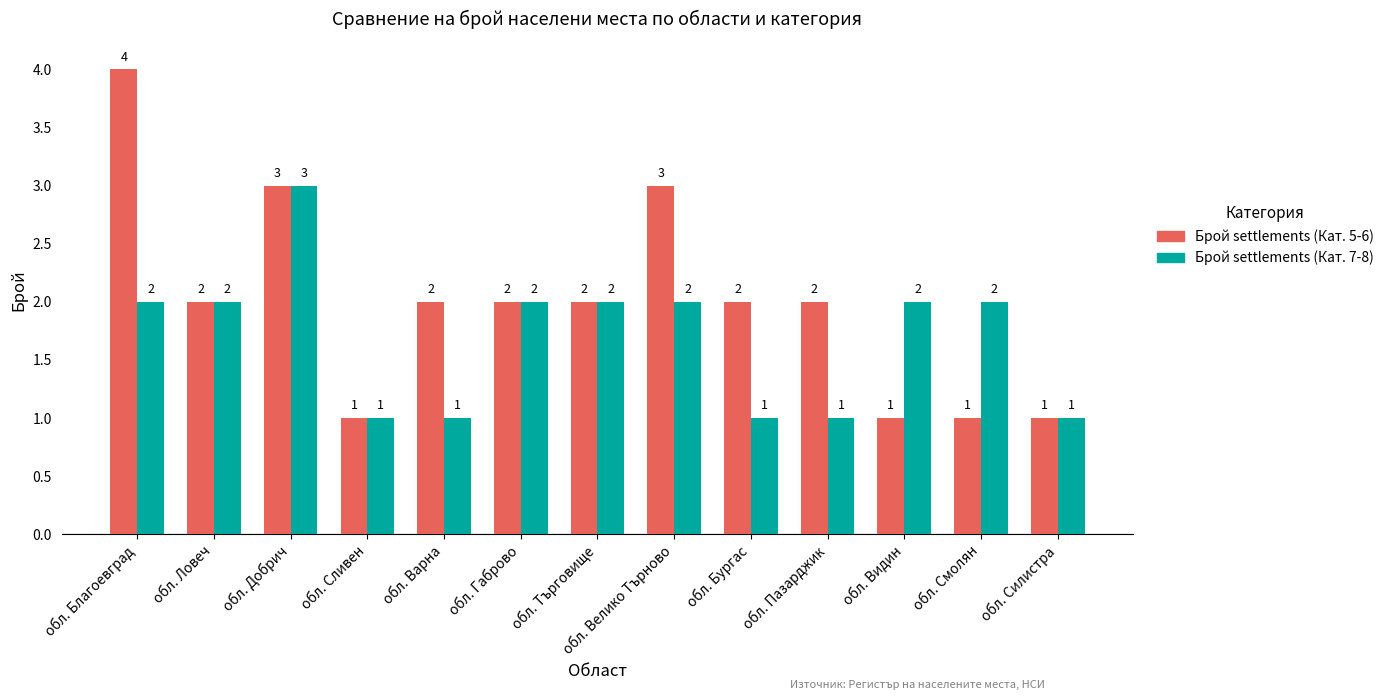

Which series has the widest spread of values?

Брой settlements (Кат. 5-6)